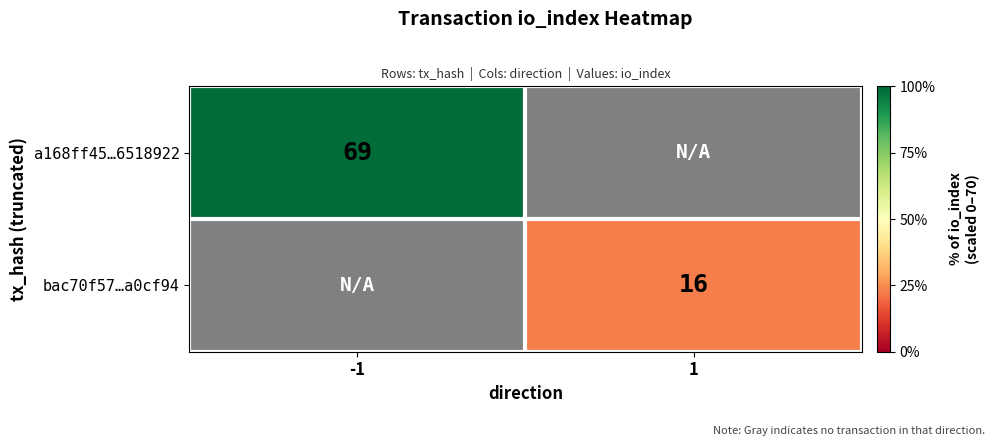

The bac70f57…a0cf94 series shows 16 at 1. True or false?

True